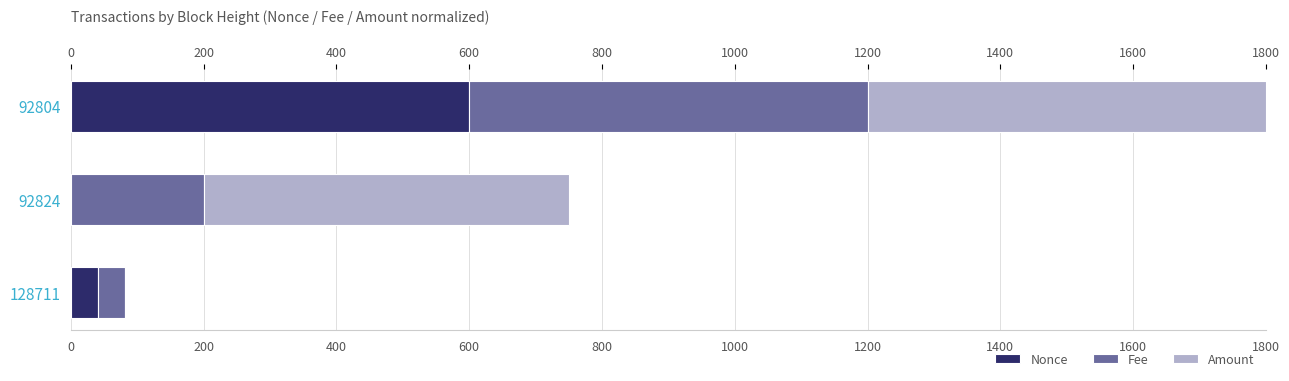

At which category is the sum across all series the highest?

92804